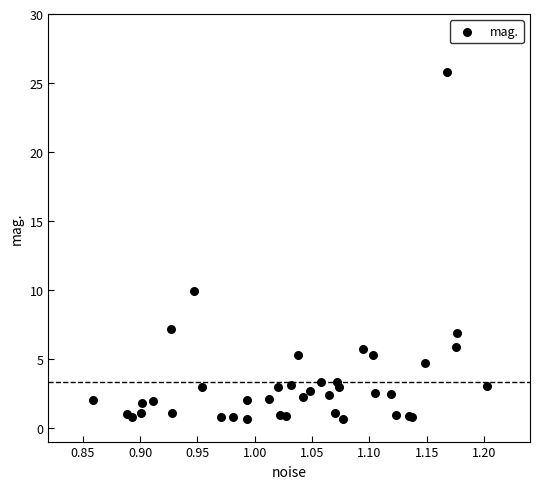

What Y value in the scatter plot is closest to 13?

9.9